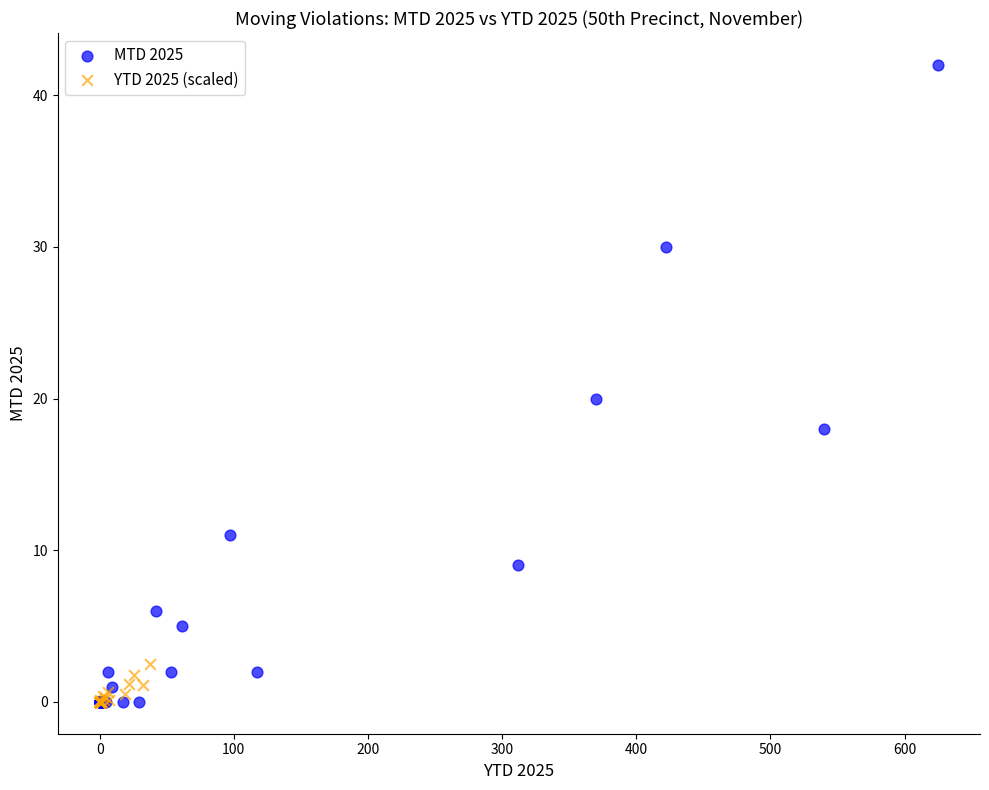

Which series has the largest Y range (max minus min)?

MTD 2025